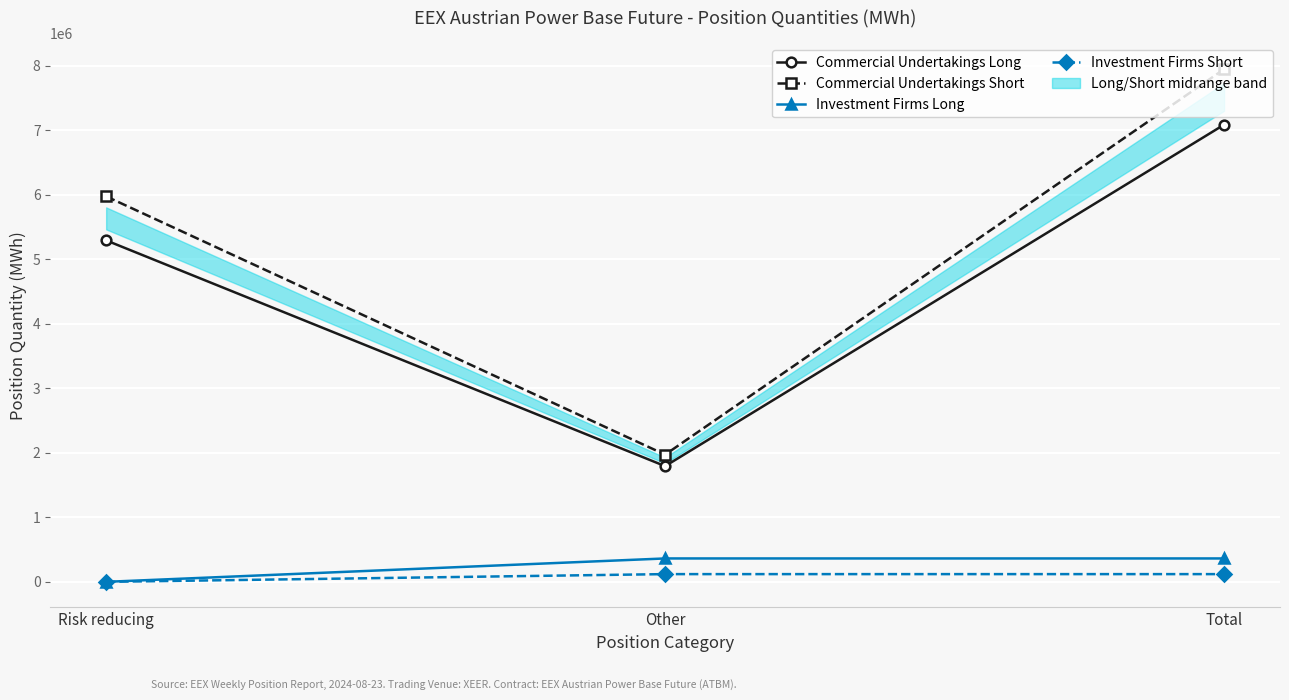

What is the difference between the maximum and second lowest values in the Commercial Undertakings Short series?

1972206